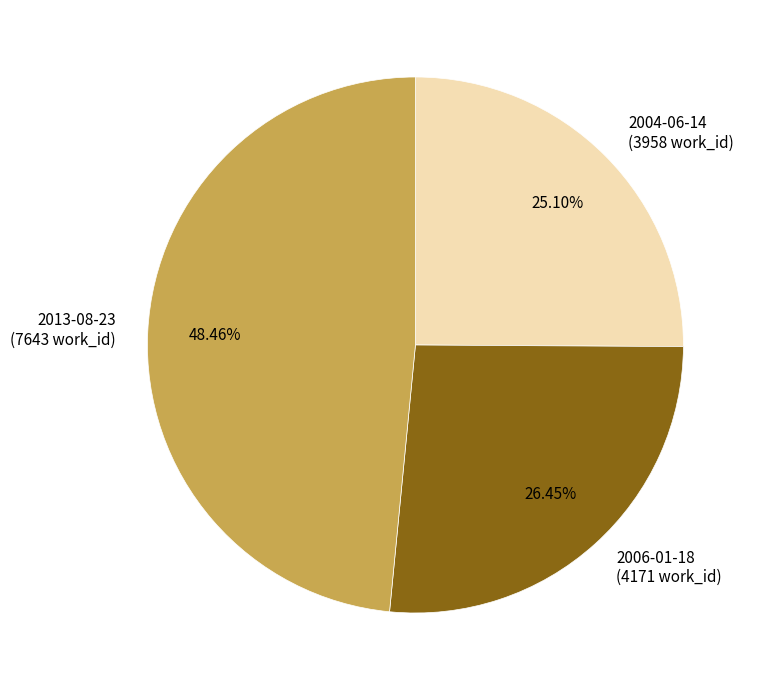

How many segments does this pie chart have?

3